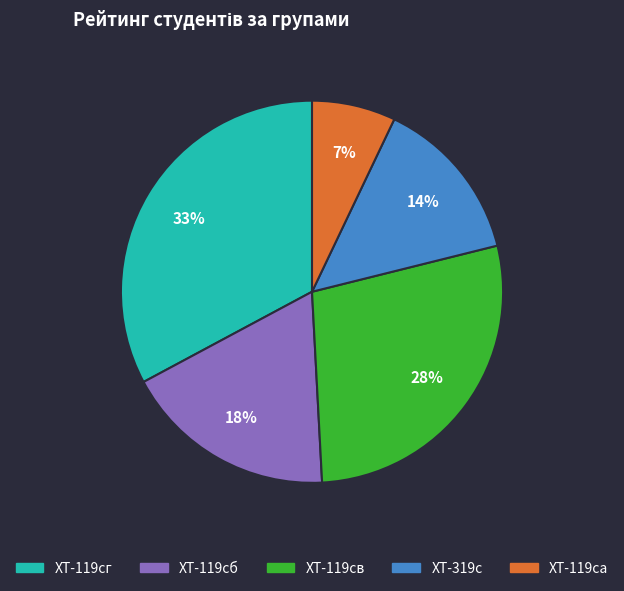

Does any single category account for the majority?

No